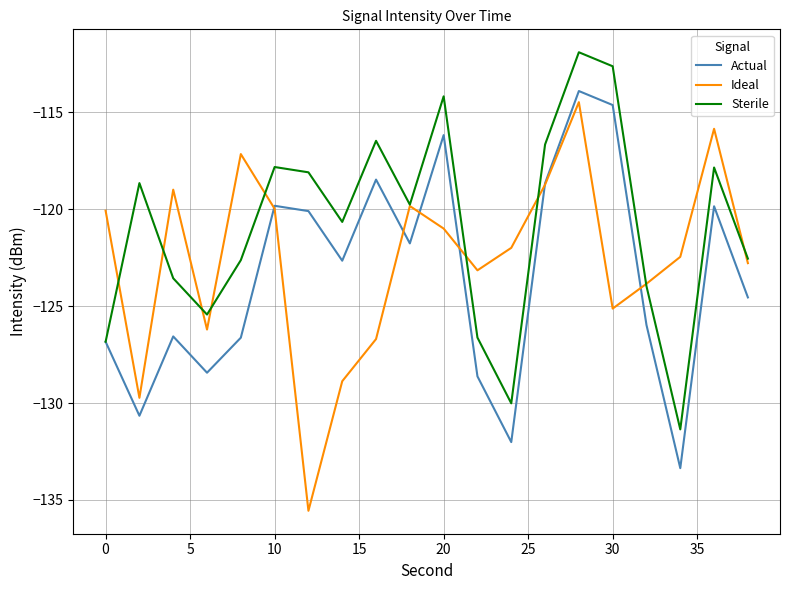

List the series in order of their overall mean, highest first.

Sterile, Ideal, Actual